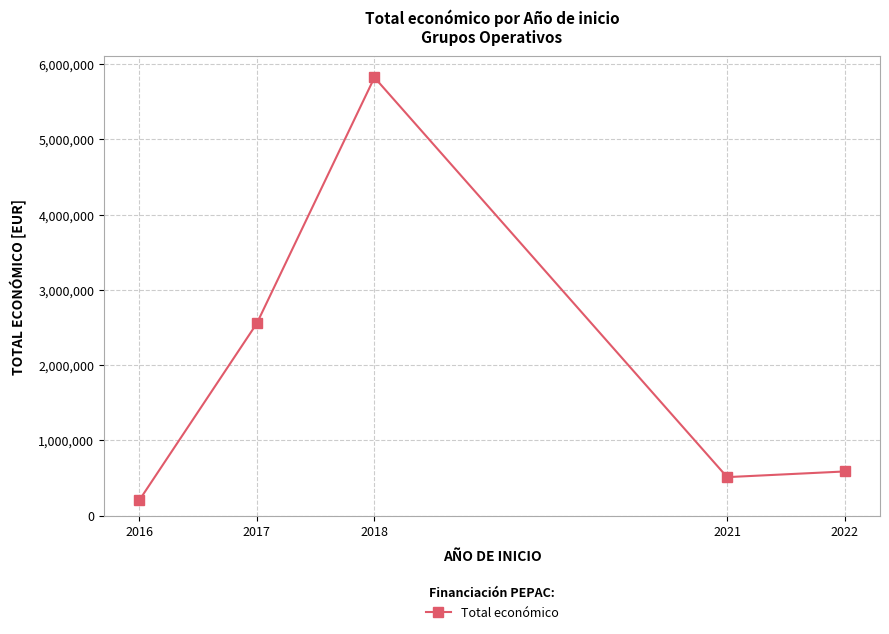

The chart shows a value of 3182269 at 2018. True or false?

False